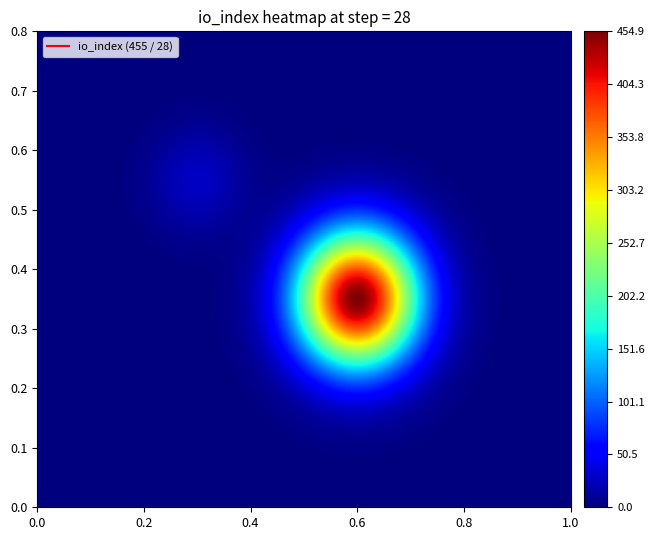

Is it true that 7e577a4b4bbe5c022c19c04036c06b98c587350 equals 41 at io_index?

False